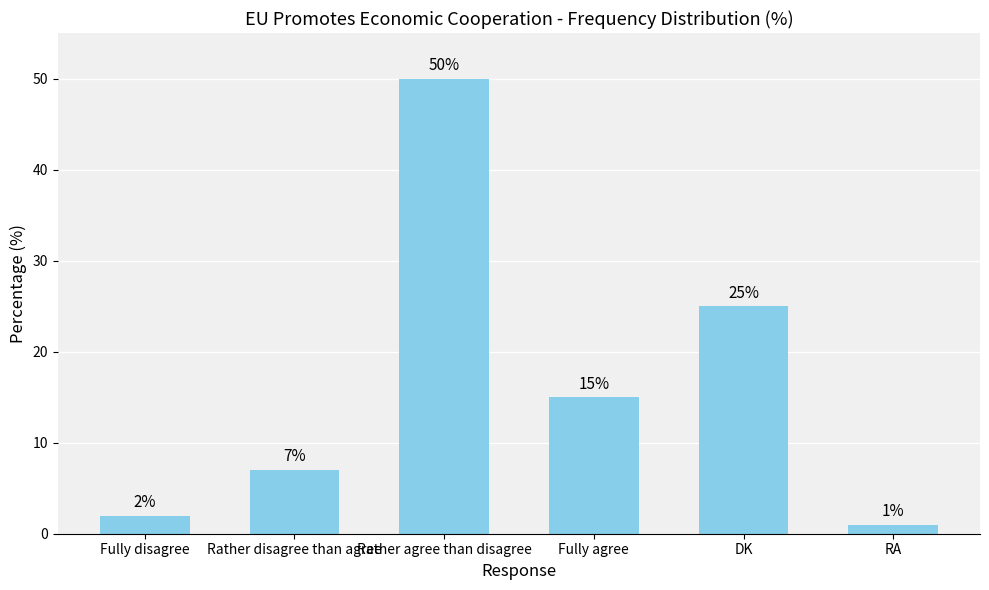

Are the bars horizontal?

No